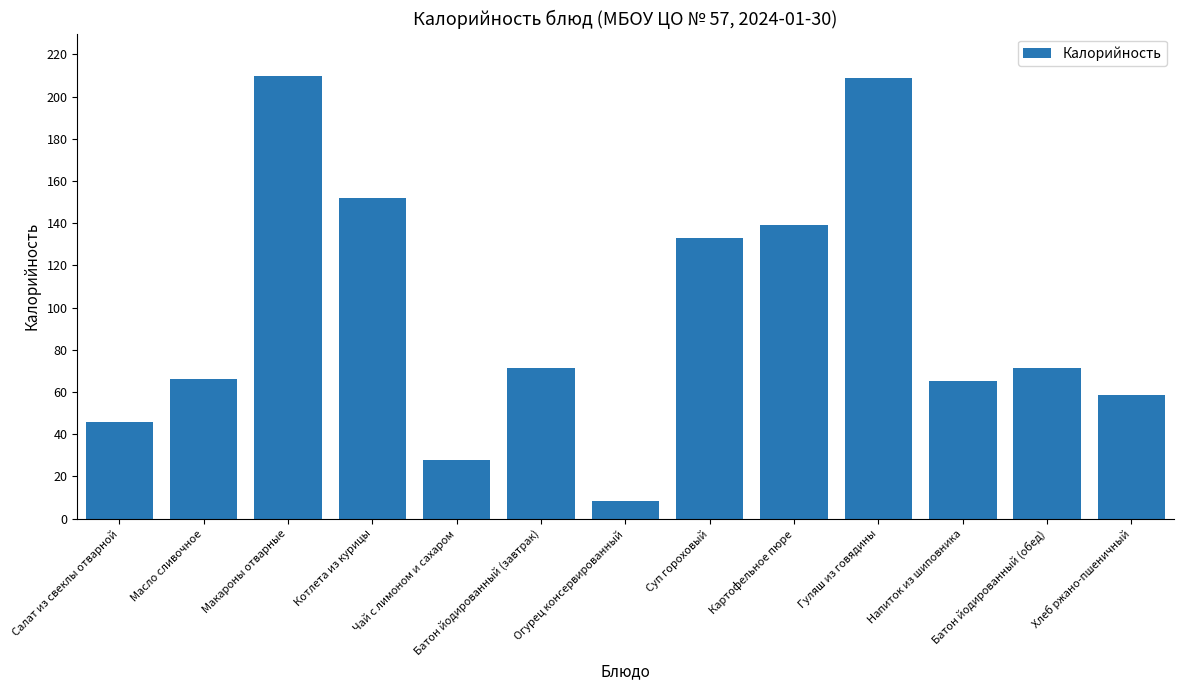

At which label is the value closest to 109?

Суп гороховый